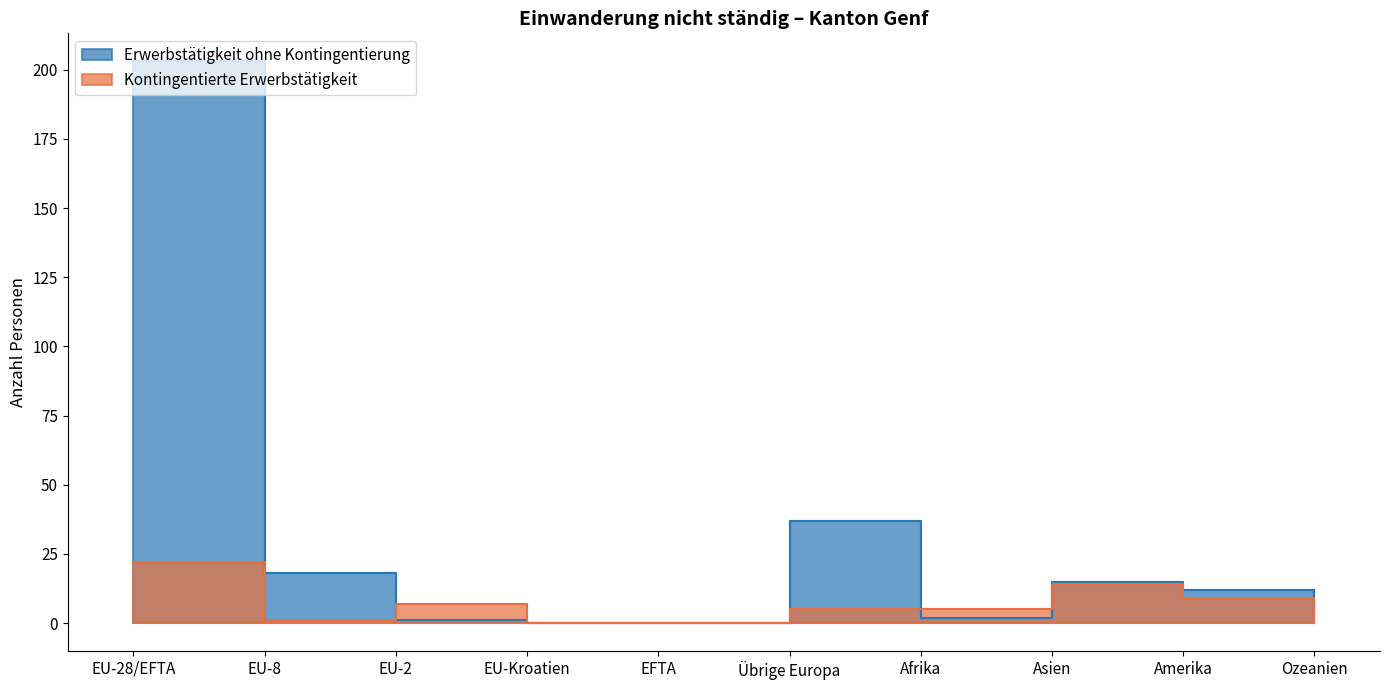

Count the number of categories in the chart.

10